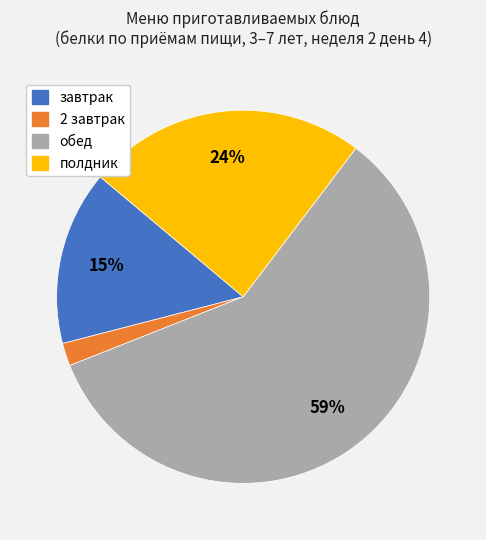

How many segments does this pie chart have?

4